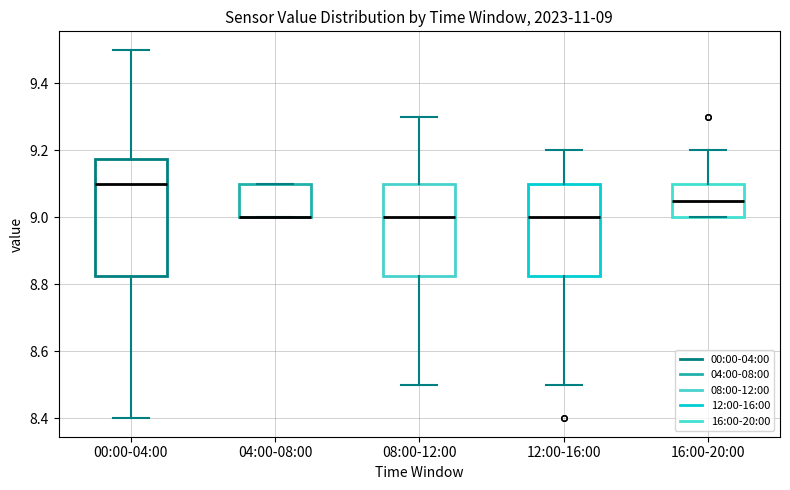

Which box is the tallest, from its lower edge to its upper edge?

00:00-04:00